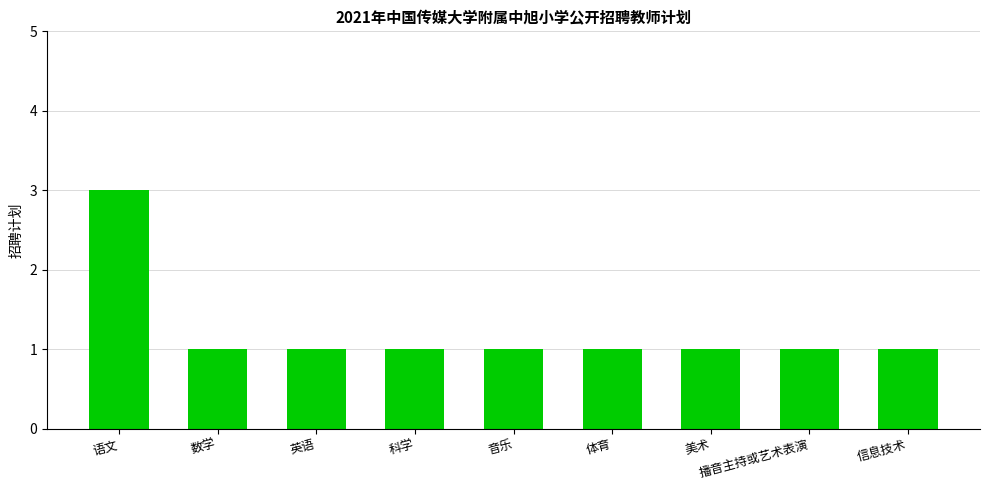

Which category has the highest value across all series?

语文